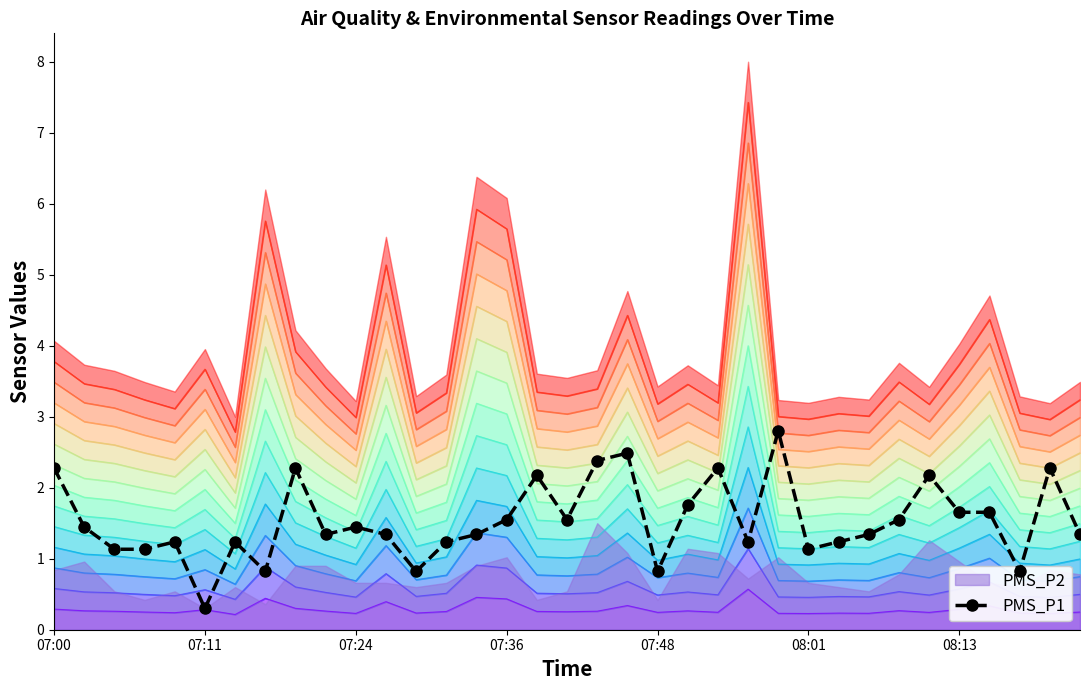

How many lines are shown in the chart?

1